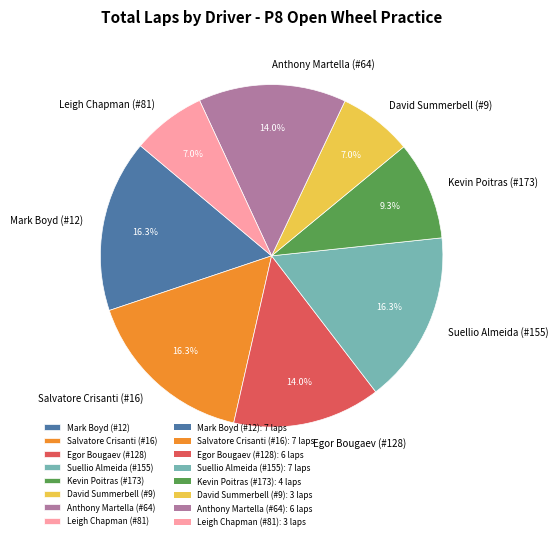

What is the ratio of the value at David Summerbell (#9) to the value at Mark Boyd (#12)?

0.4